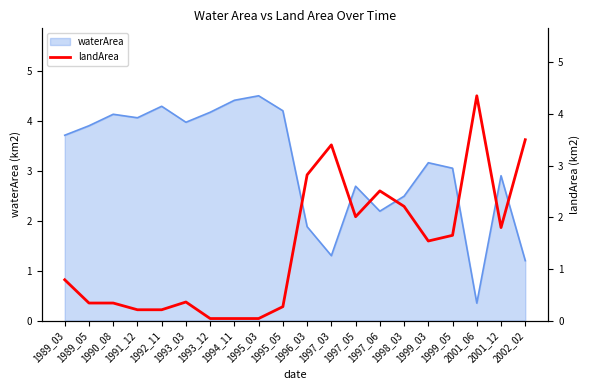

How many lines are shown in the chart?

1